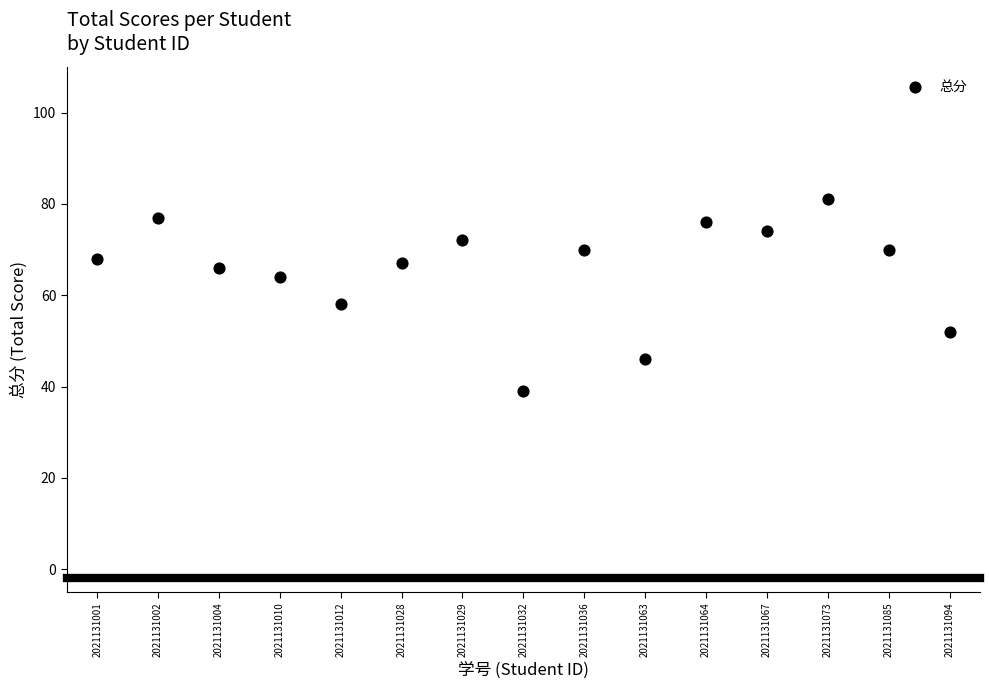

What is the range of Y values (max minus min)?

42